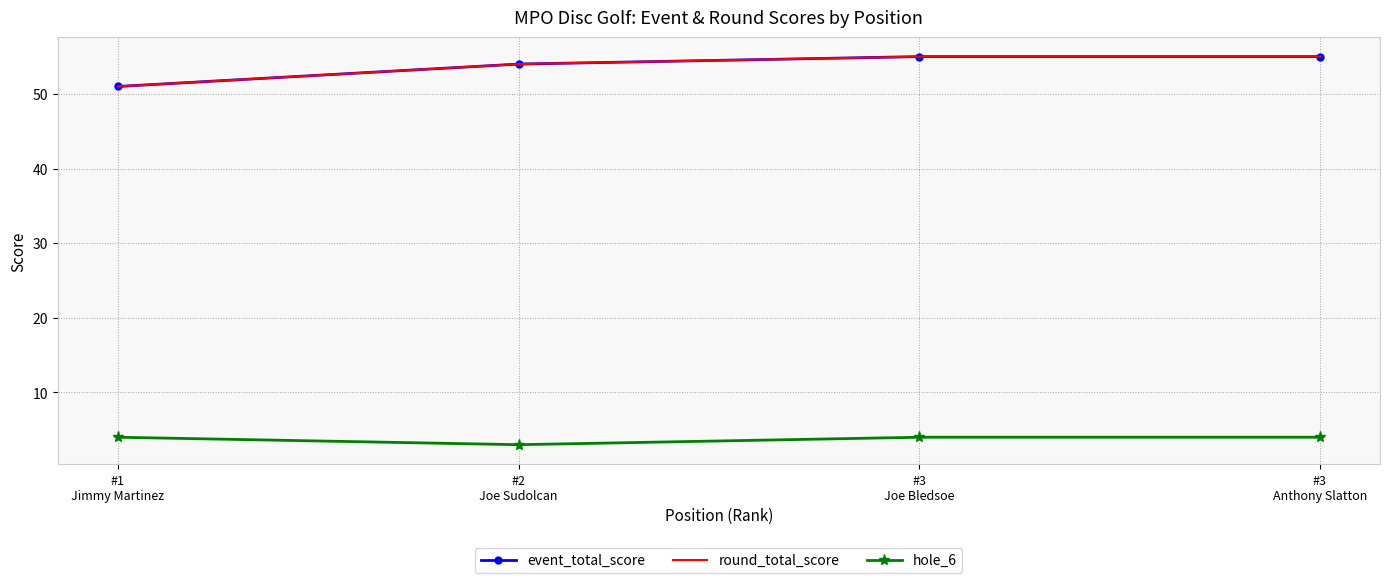

True or false: round_total_score and hole_6 intersect in this chart.

False